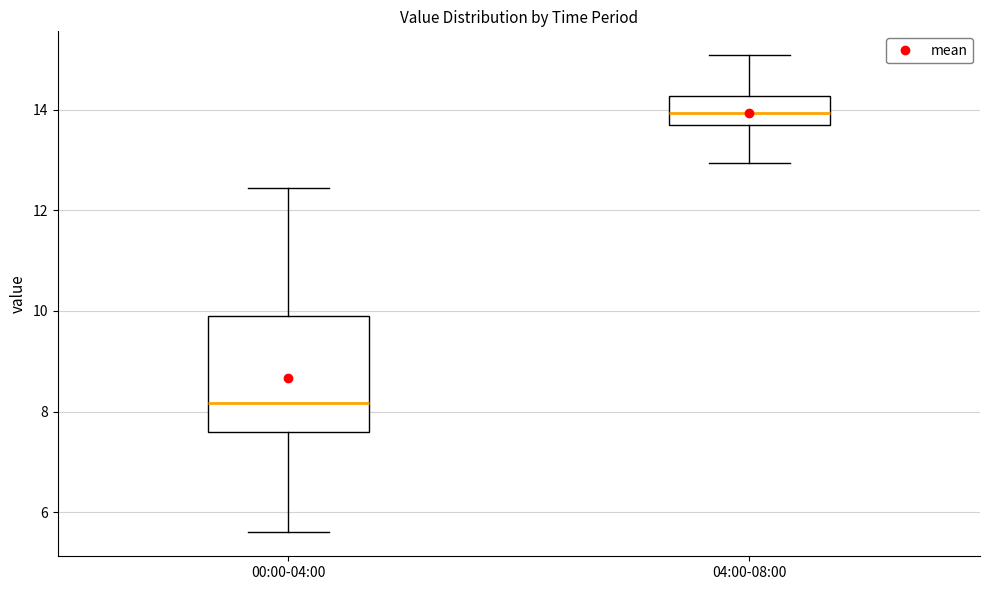

Reading left to right, read every box against the y-axis: the position of its median line, the range the box covers, and the ends of its whiskers. The values are not printed on the chart, so give them approximately, as read against the axis.

00:00-04:00: median 8.2, box 7.6 to 10.0, whiskers 5.6 to 12.4
04:00-08:00: median 14.0, box 13.6 to 14.2, whiskers 13.0 to 15.0